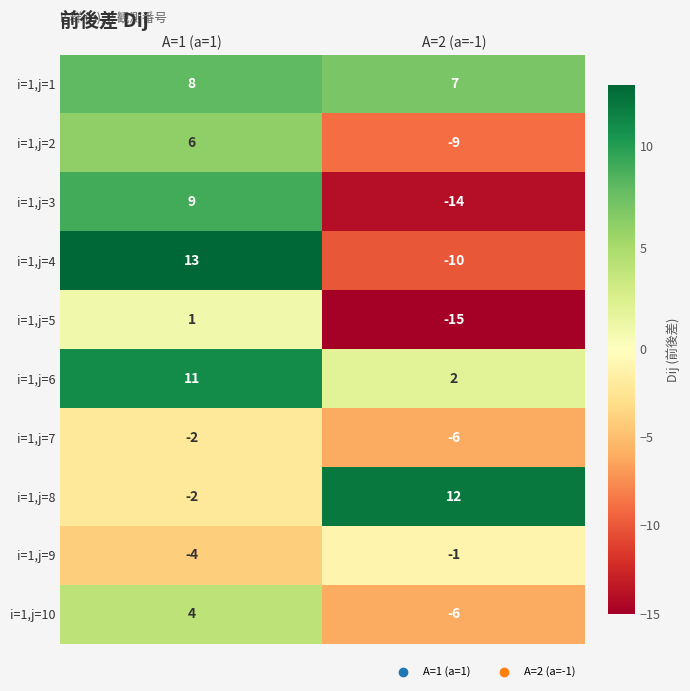

What is the spread (max minus min) of values at A=1 (a=1)?

17